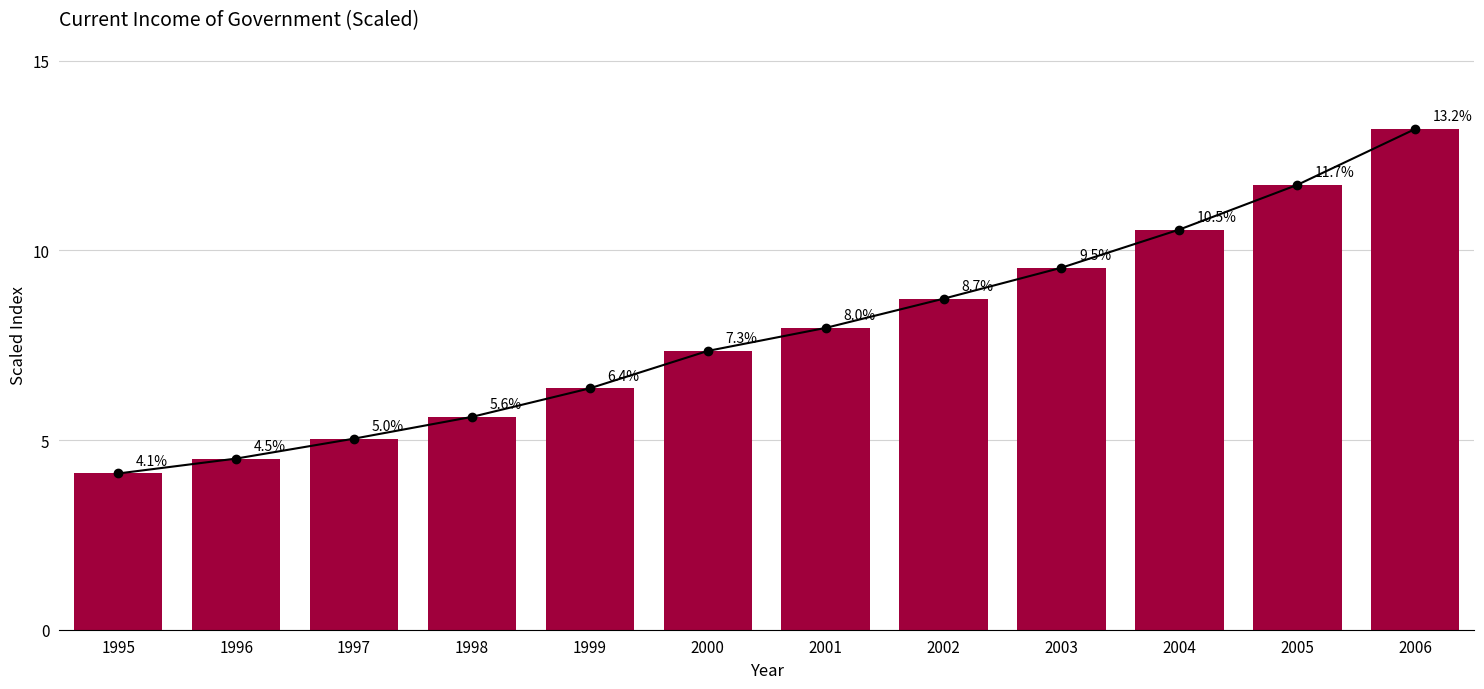

What value does the data have at 2002?

8.7